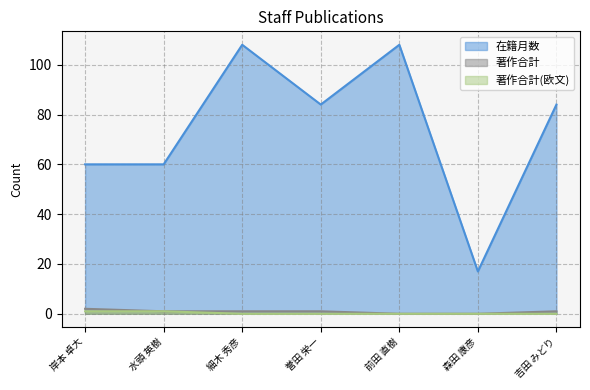

Reading left to right, list all the values displayed in this chart.

在籍月数: 岸本 卓大=60	水頭 英樹=60	細木 秀彦=108	誉田 栄一=84	前田 直樹=108	森田 康彦=17	吉田 みどり=84
著作合計: 岸本 卓大=2	水頭 英樹=1	細木 秀彦=1	誉田 栄一=1	前田 直樹=0	森田 康彦=0	吉田 みどり=1
著作合計(欧文): 岸本 卓大=1	水頭 英樹=1	細木 秀彦=0	誉田 栄一=0	前田 直樹=0	森田 康彦=0	吉田 みどり=0